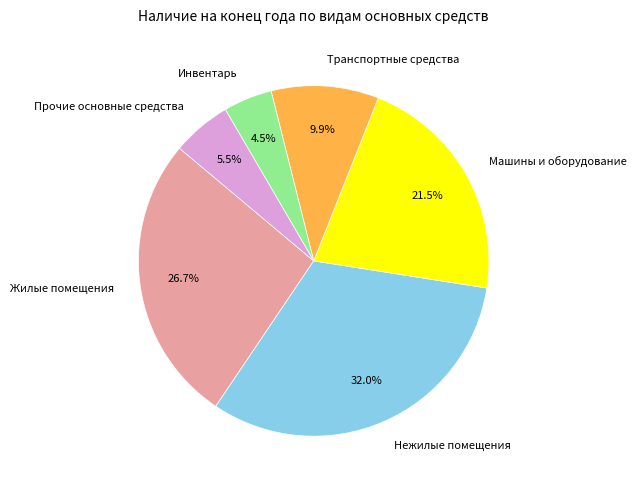

Which slice is the smallest?

Инвентарь